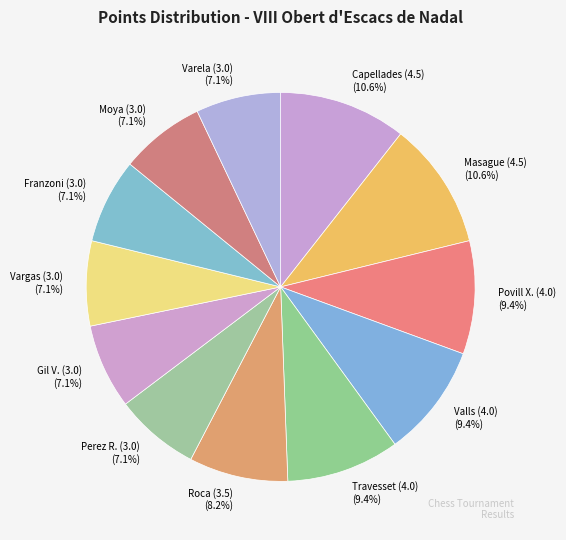

Which has a higher value, Travesset (4.0) (9.4%) or Franzoni (3.0) (7.1%)?

Travesset (4.0) (9.4%)